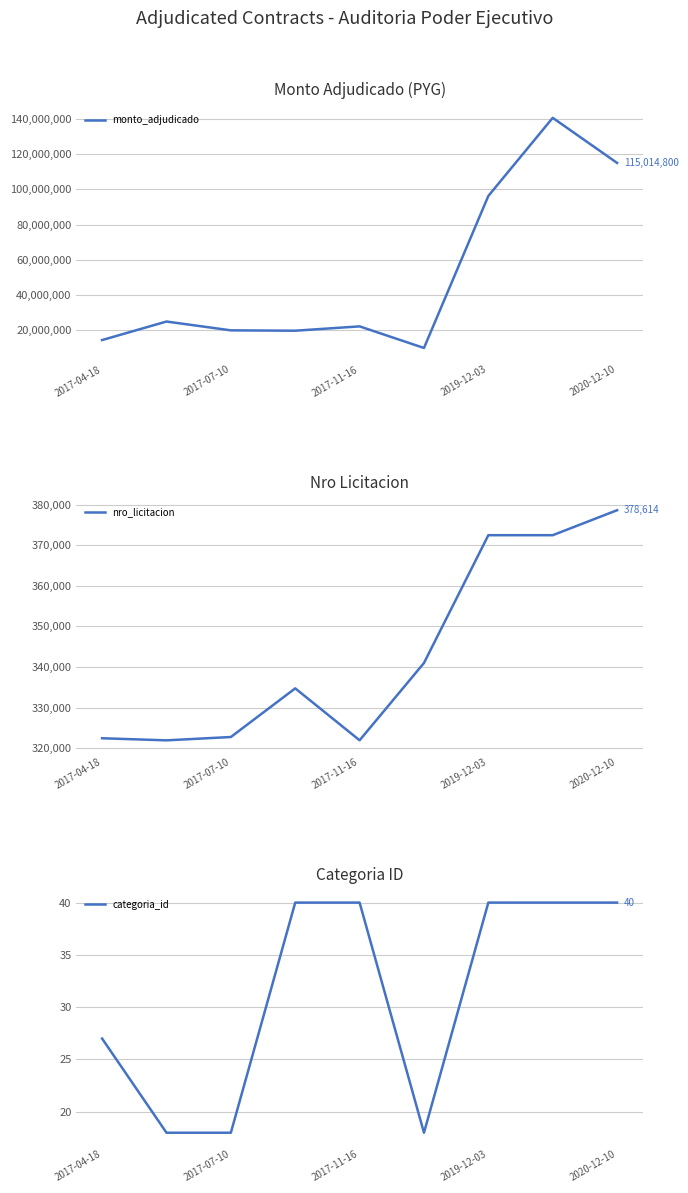

Read the nro_licitacion value at 2020-12-10, to the nearest 10.

378610